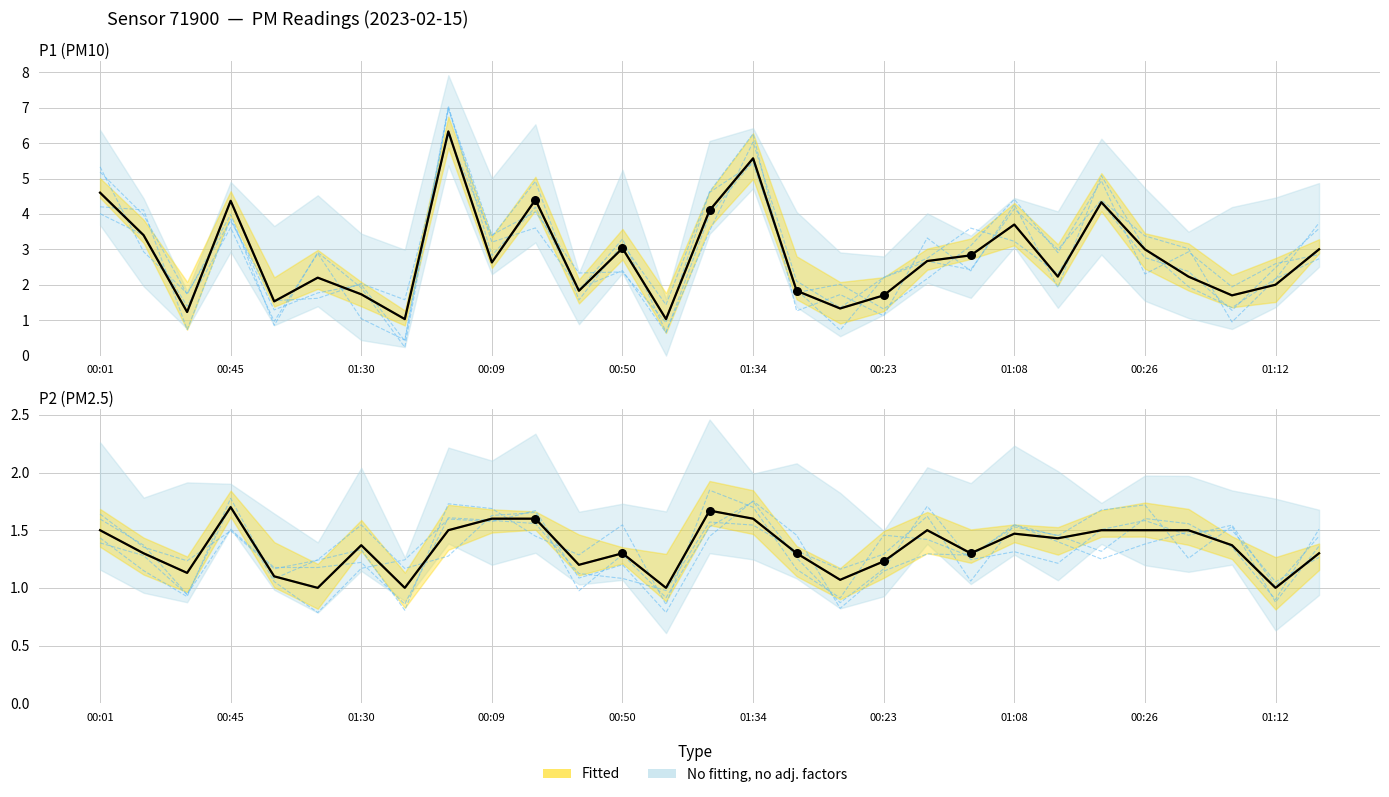

Which series contains the lowest Y value?

P2